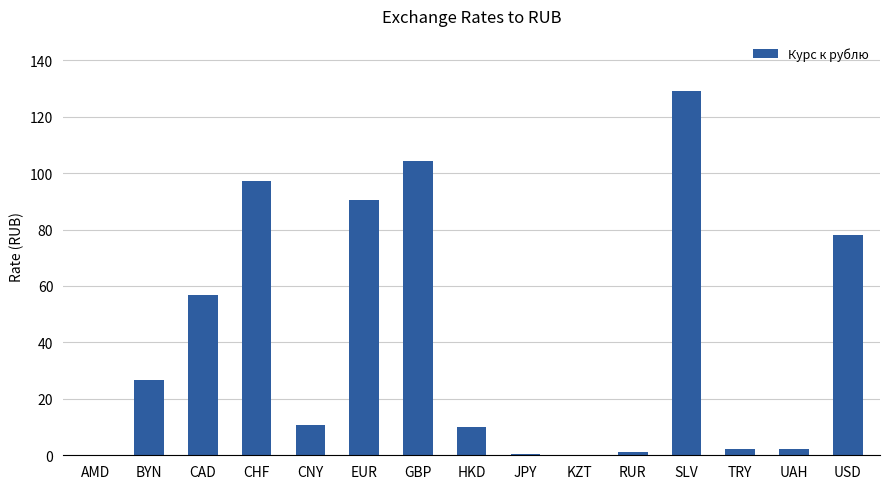

At which label does the data first exceed 10?

BYN